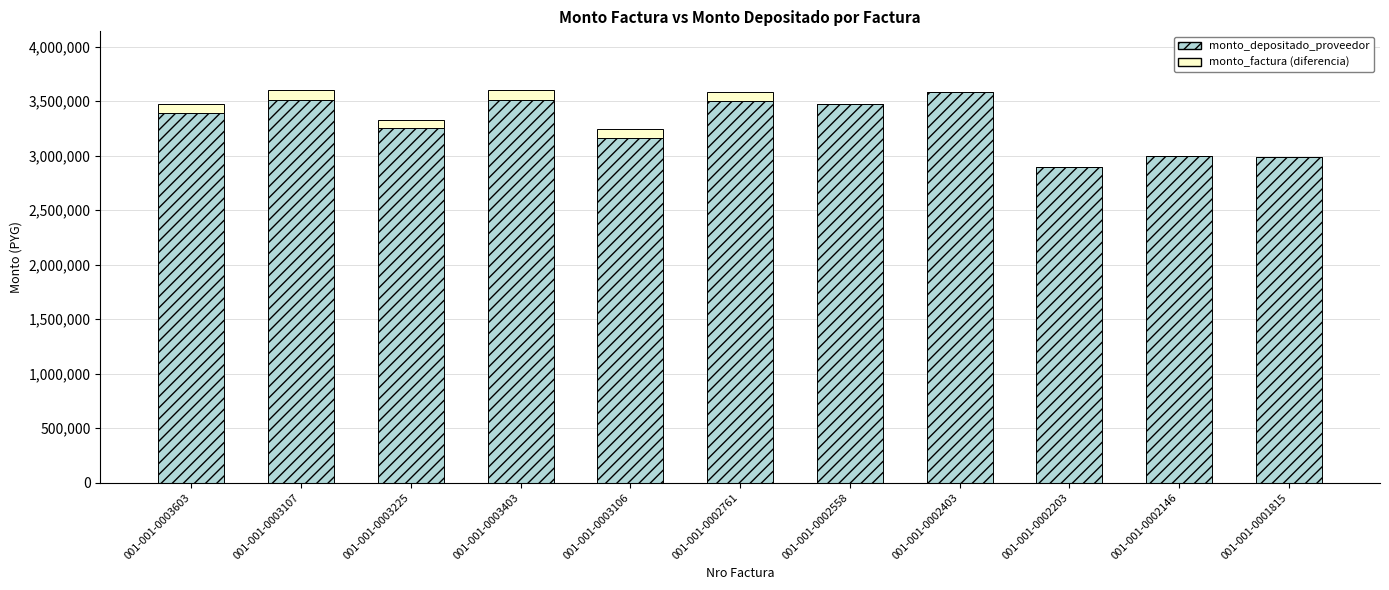

Does the chart contain stacked bars?

Yes